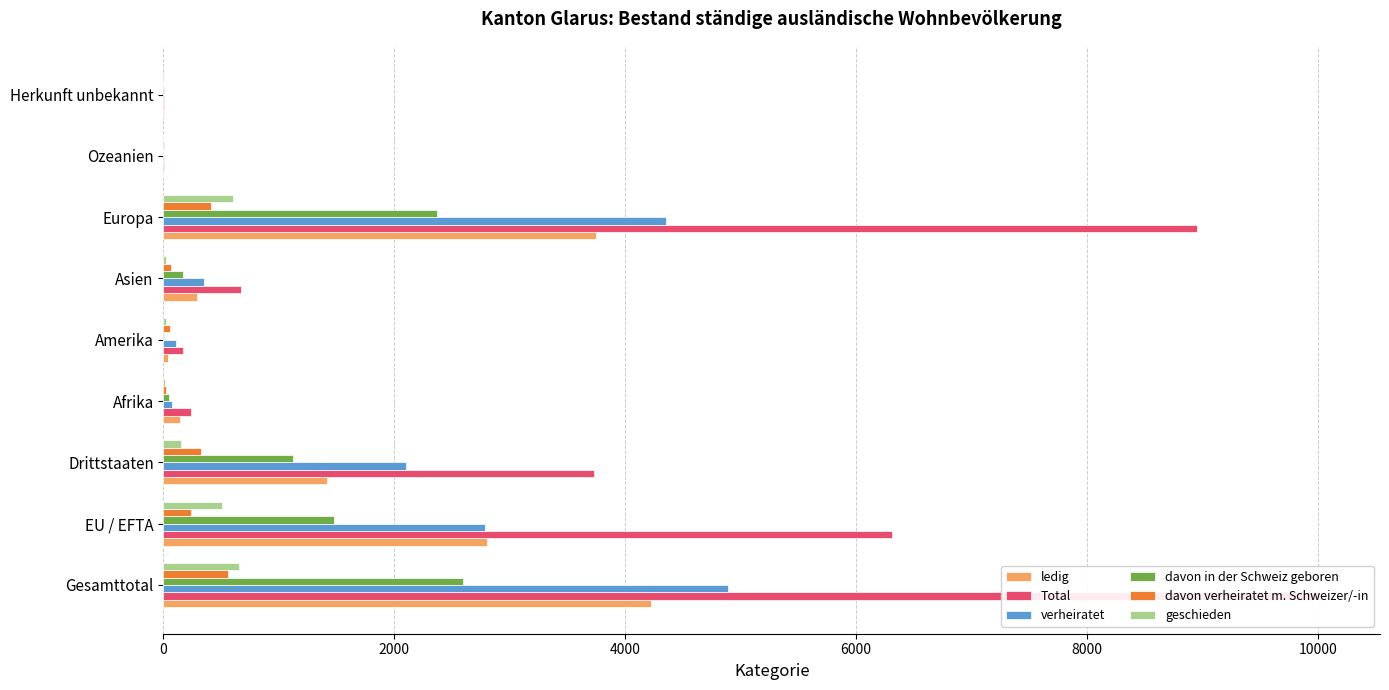

How many data points in geschieden are above 19?

4